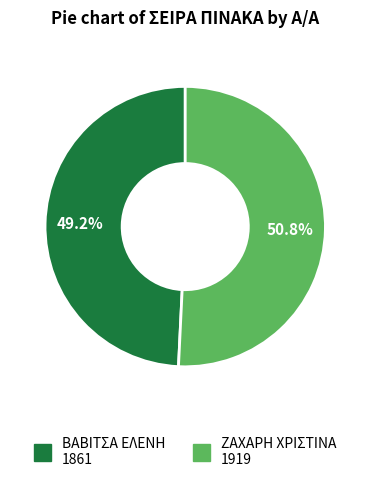

Does any single category account for the majority?

Yes